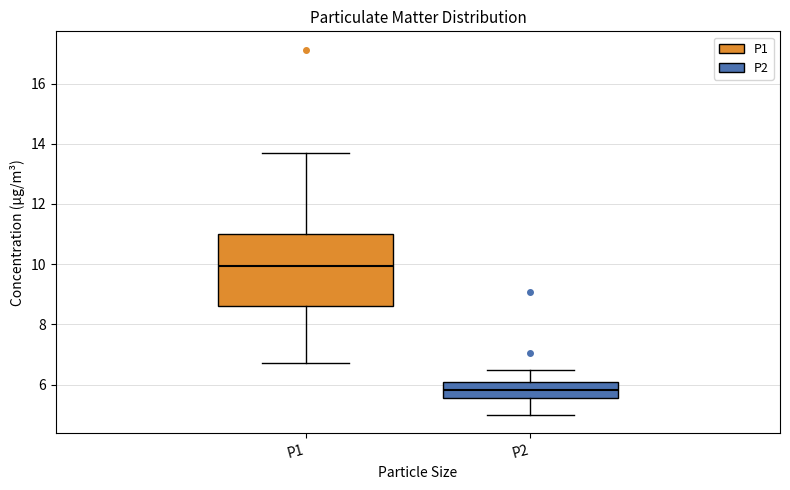

Reading left to right, transcribe this box plot: for each box, give where its median line is, the range the box spans, and where its two whiskers end, as read against the y-axis. The values are not printed on the chart, so give them approximately, as read against the axis.

P1: median 10.0, box 8.6 to 11.0, whiskers 6.8 to 13.6
P2: median 5.8, box 5.6 to 6.0, whiskers 5.0 to 6.4